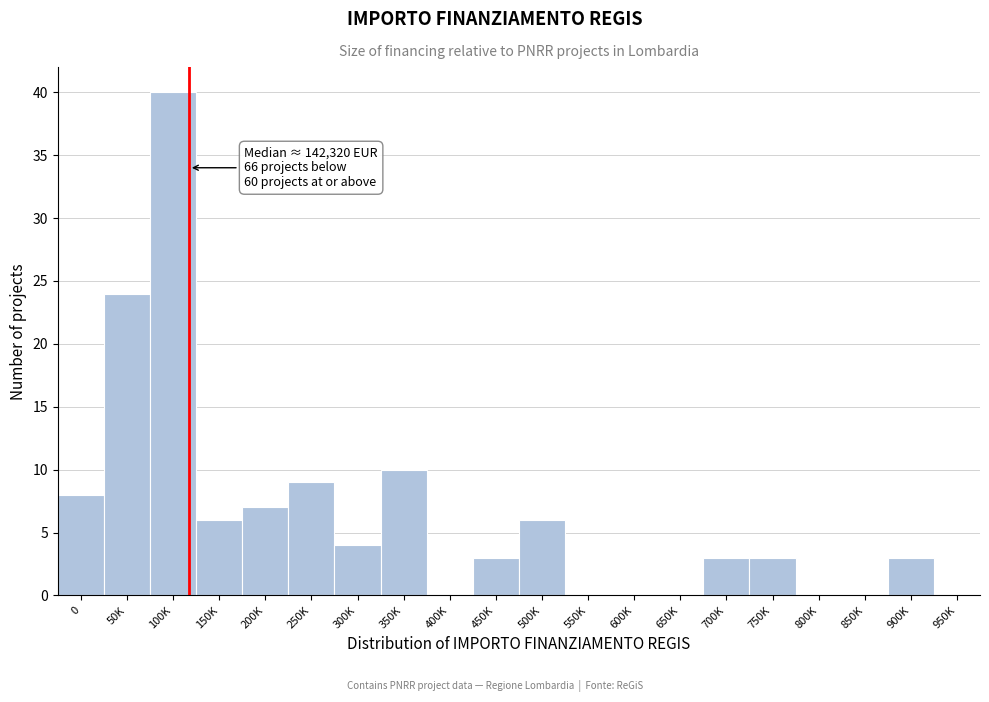

Reading left to right, extract all data points from this chart.

0=8	50K=24	100K=40	150K=6	200K=7	250K=9	300K=4	350K=10	400K=0	450K=3	500K=6	550K=0	600K=0	650K=0	700K=3	750K=3	800K=0	850K=0	900K=3	950K=0